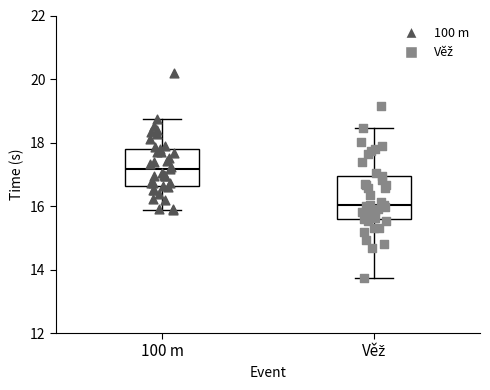

Comparing the boxes themselves (not the whiskers), which one is the tallest?

Věž